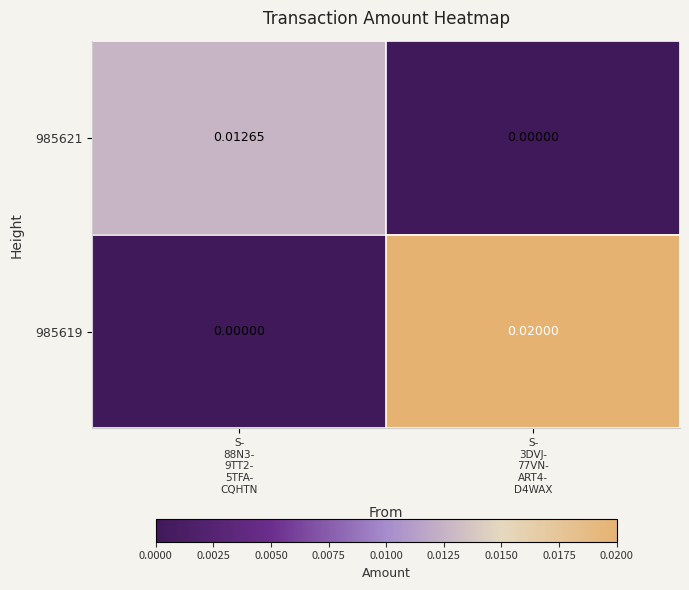

At how many categories does at least one series exceed 0?

2